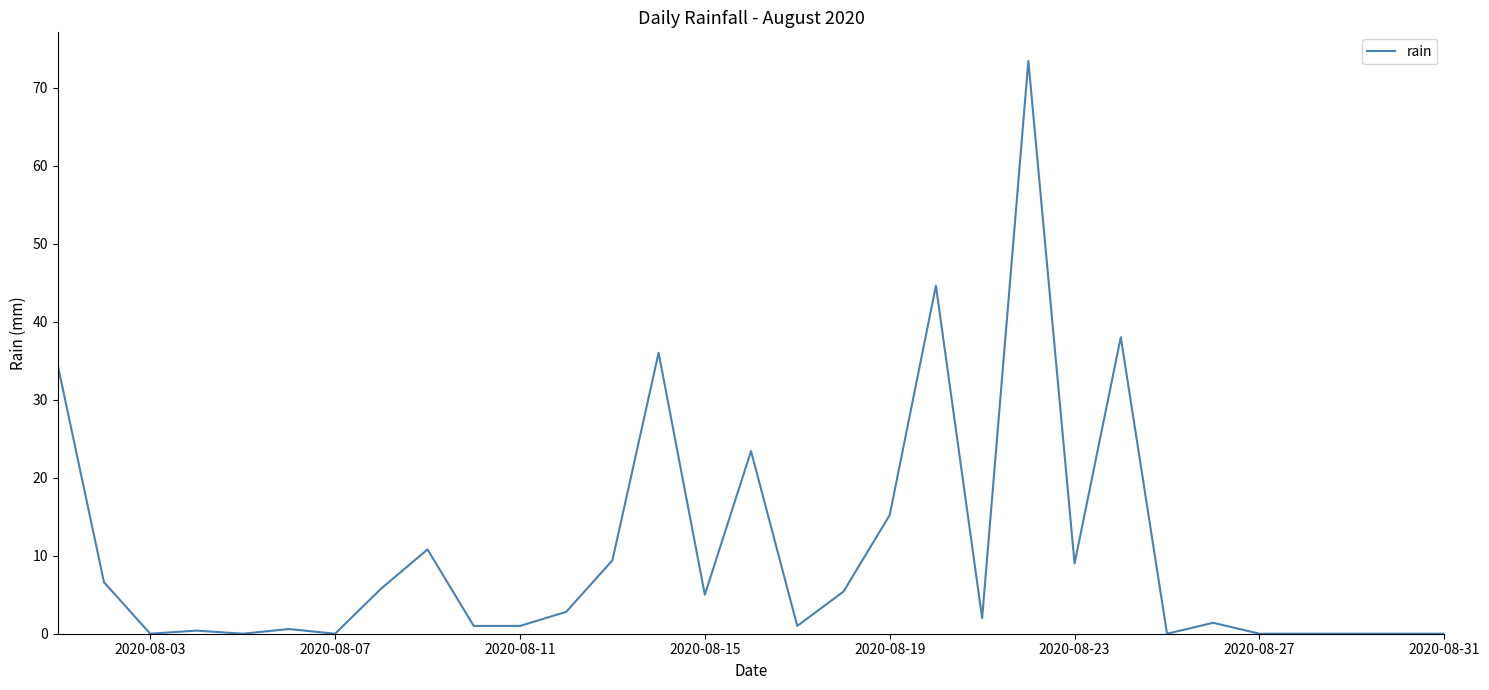

What is the difference between the maximum and minimum values?

73.4